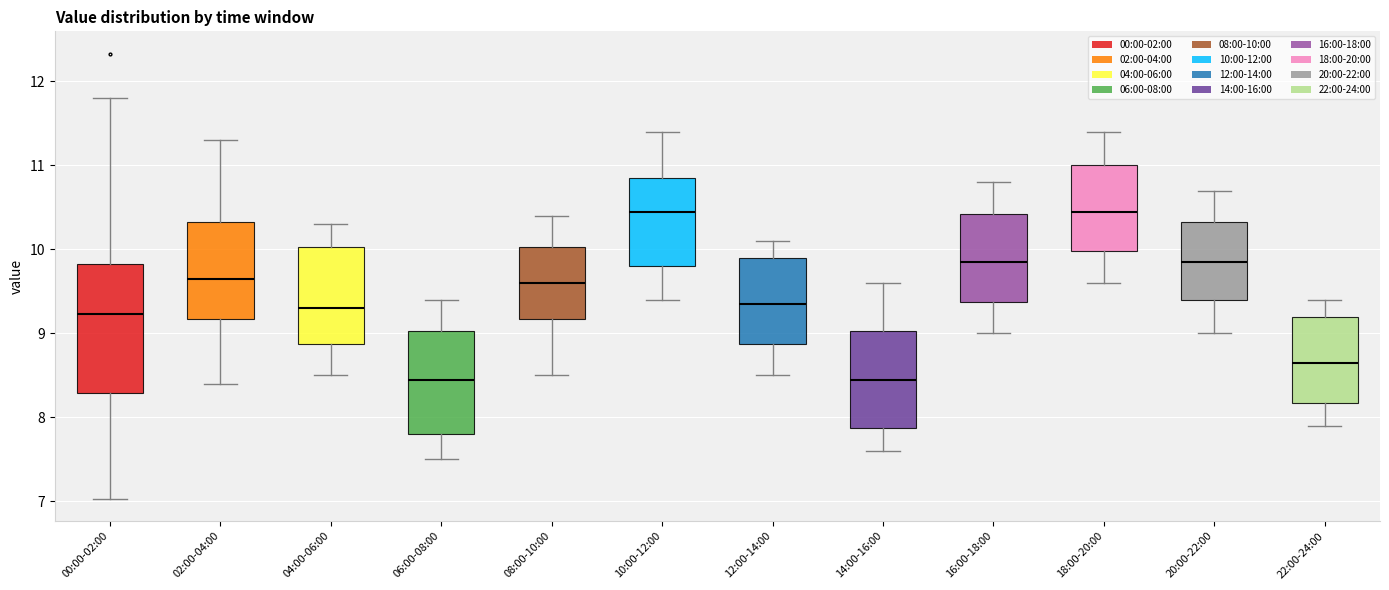

Where does the lower whisker of the box for 16:00-18:00 end on the y-axis? The values are not printed on the chart, so give them approximately, as read against the axis.

9.0